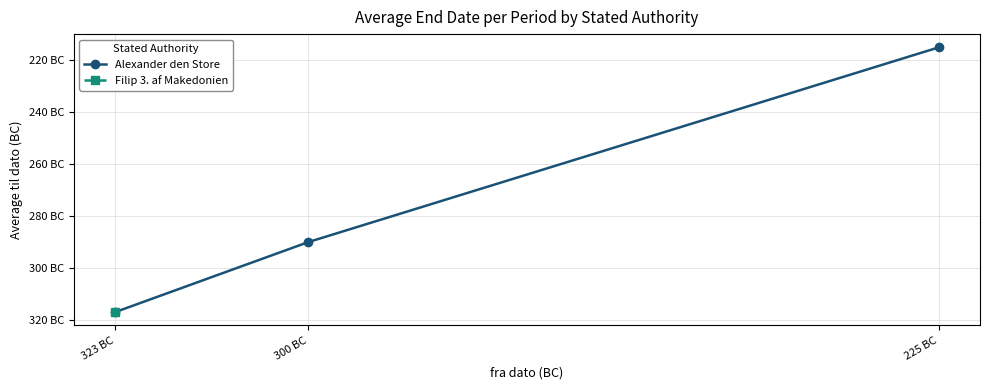

What are all the series names shown in the legend?

Alexander den Store, Filip 3. af Makedonien